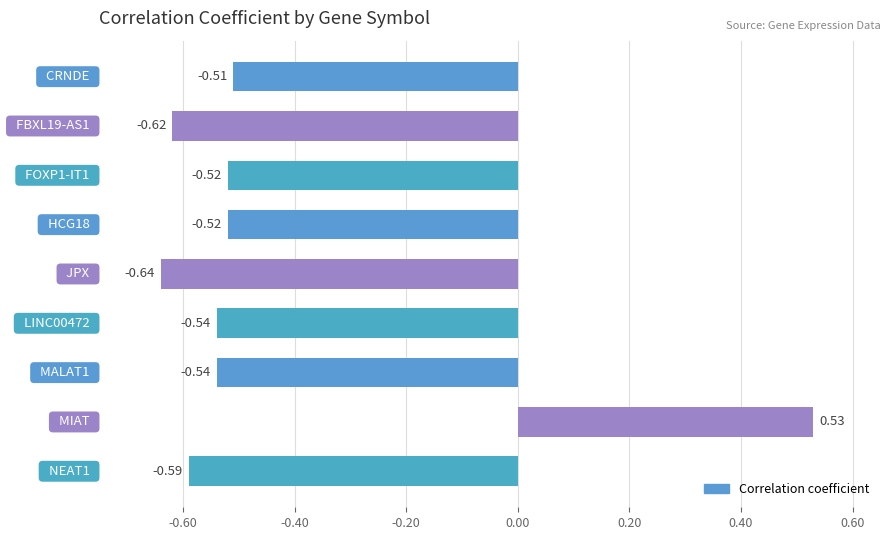

What is the difference between the maximum and minimum values?

1.2